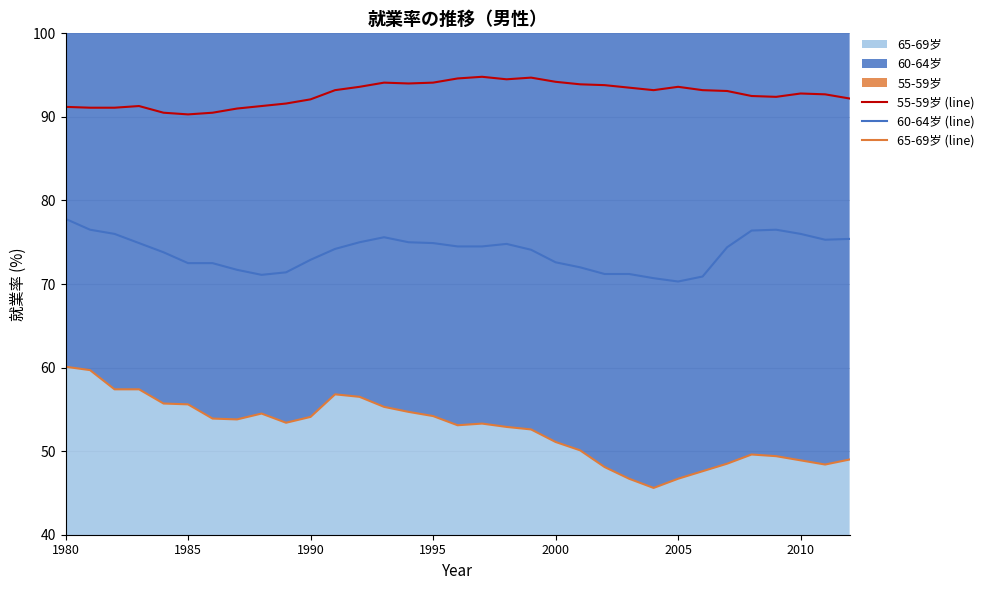

At which label does 65-69岁 (line) first exceed 53?

1980